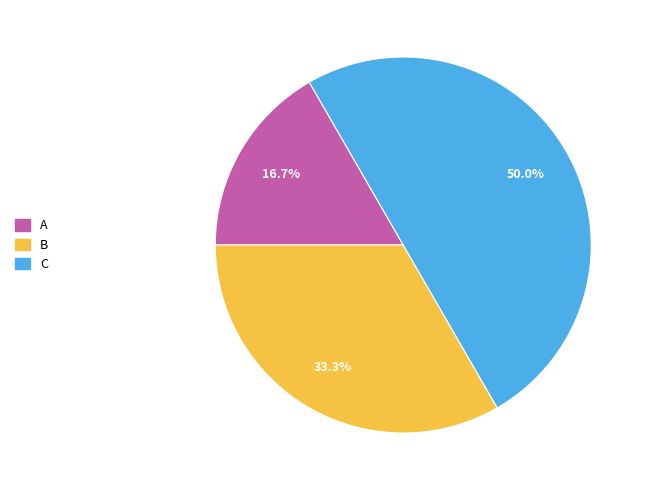

To the nearest percent, what is the average slice percentage?

33%